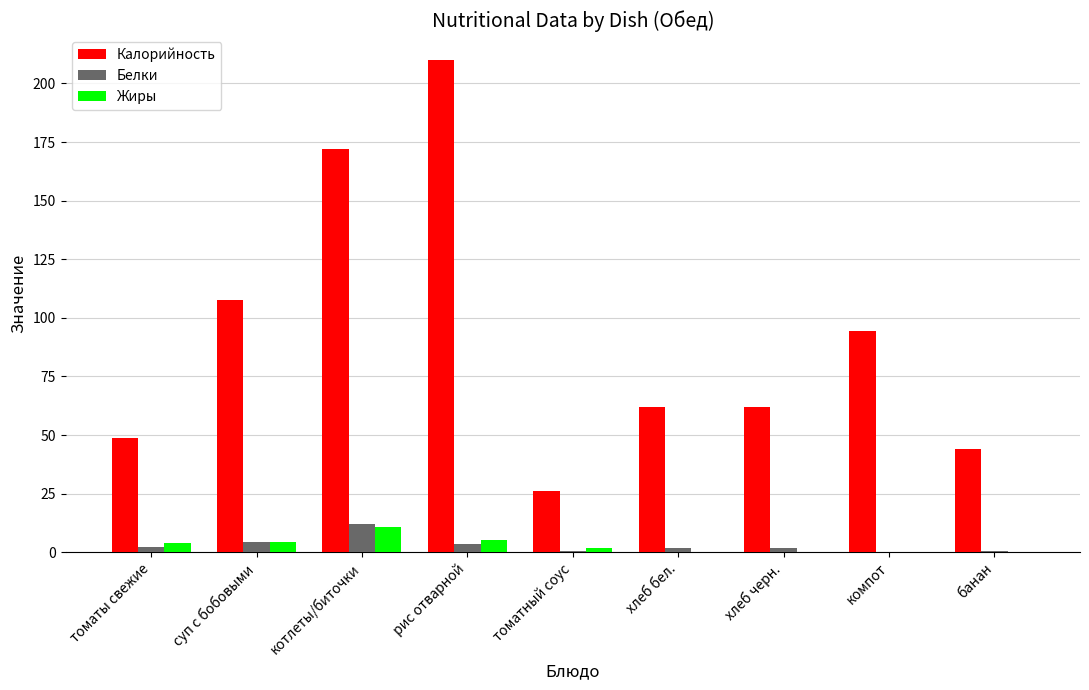

How many series are shown in this chart?

3